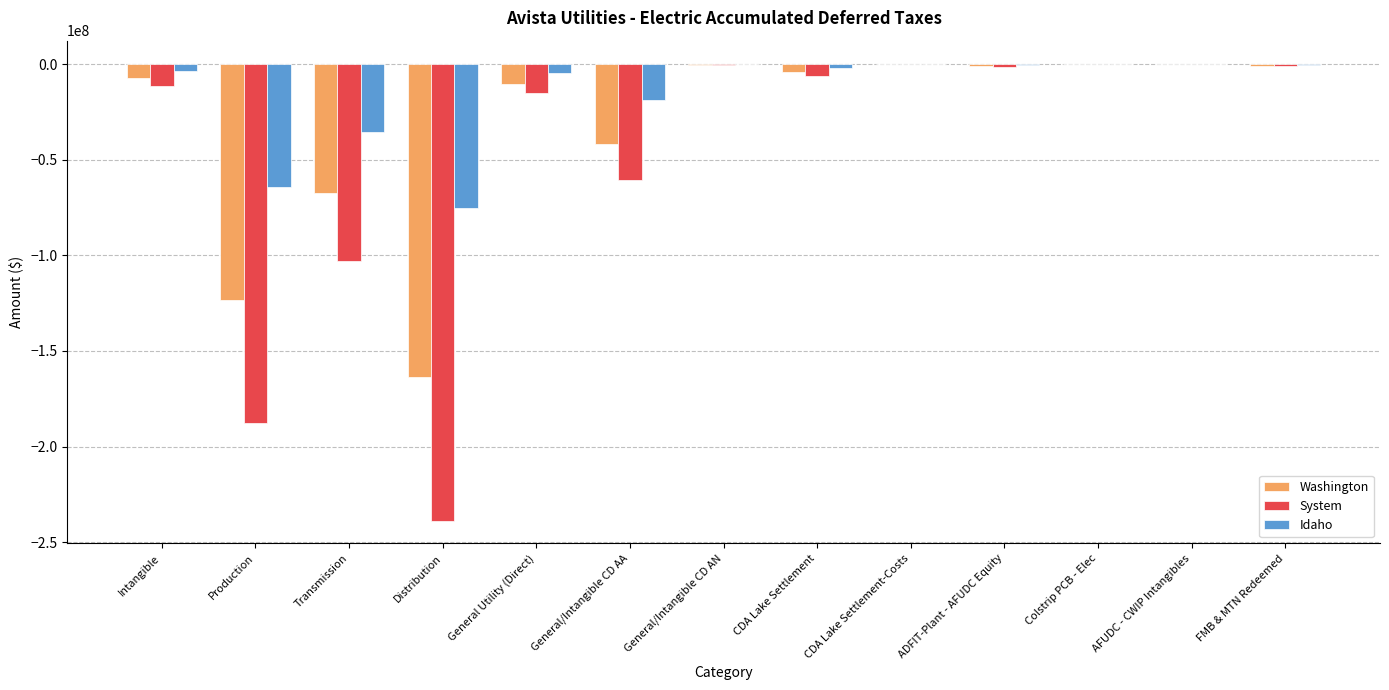

At which label does Idaho first exceed -2171588?

General/Intangible CD AN